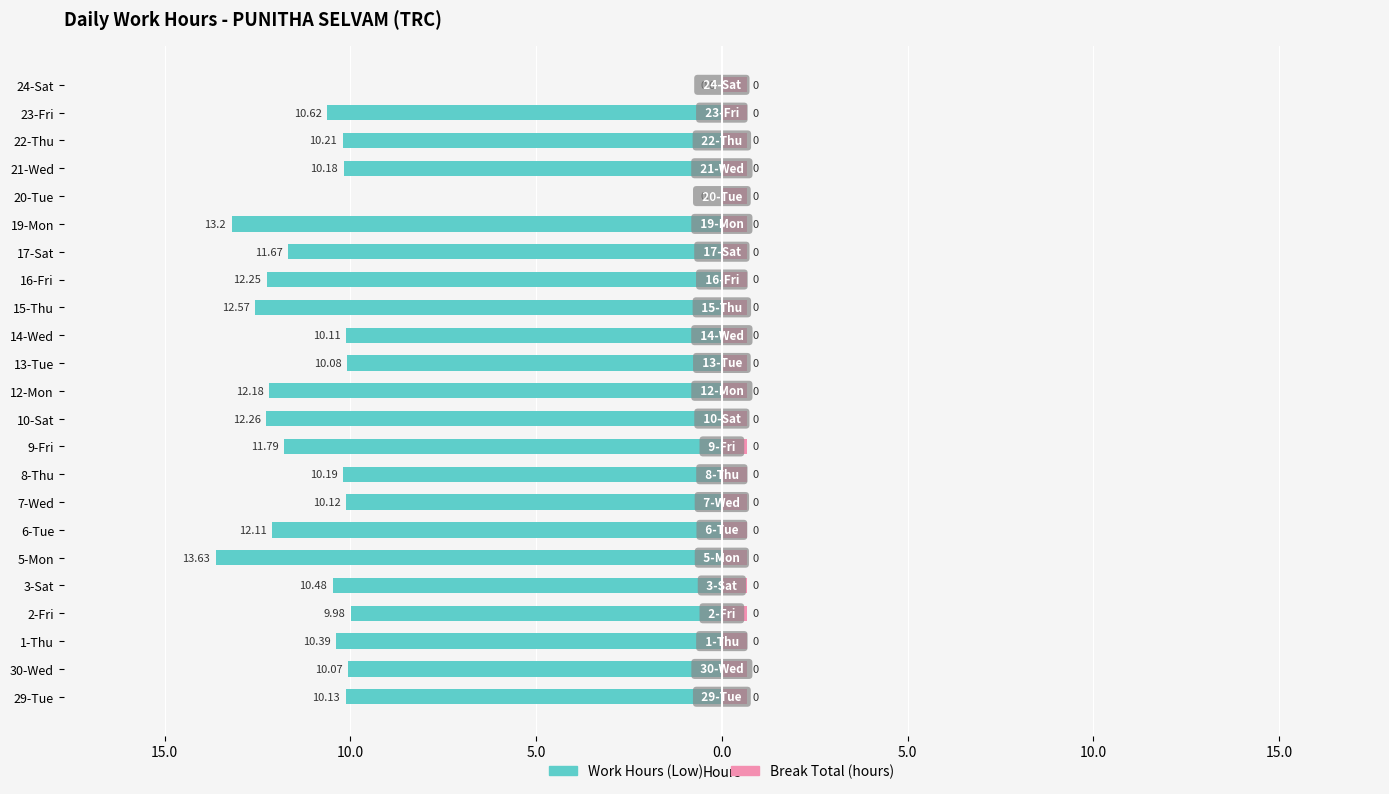

What is the sum of all Work Hours (Low) values?

-234.2